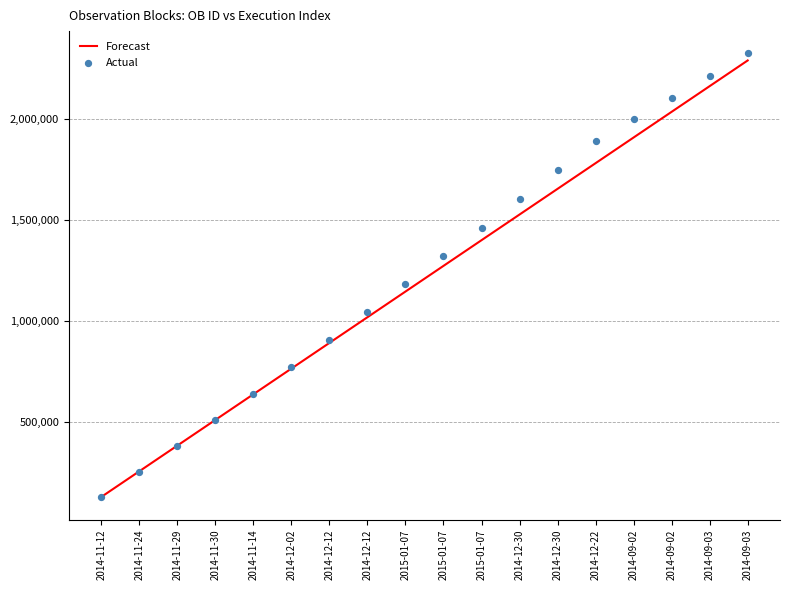

At how many categories does at least one series exceed 1327274?

8